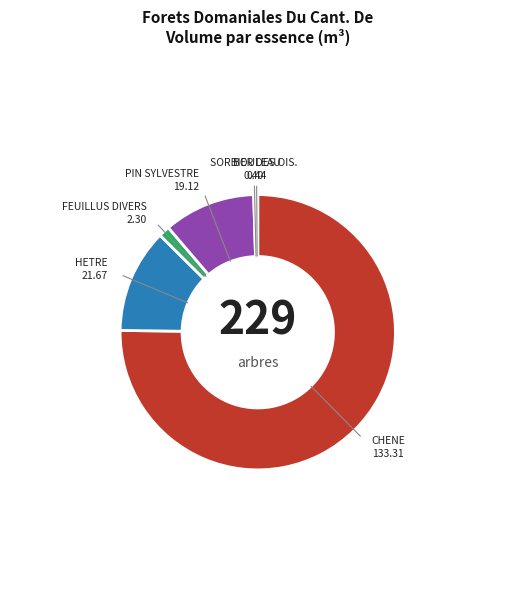

Is there any slice that represents more than half of the pie?

Yes